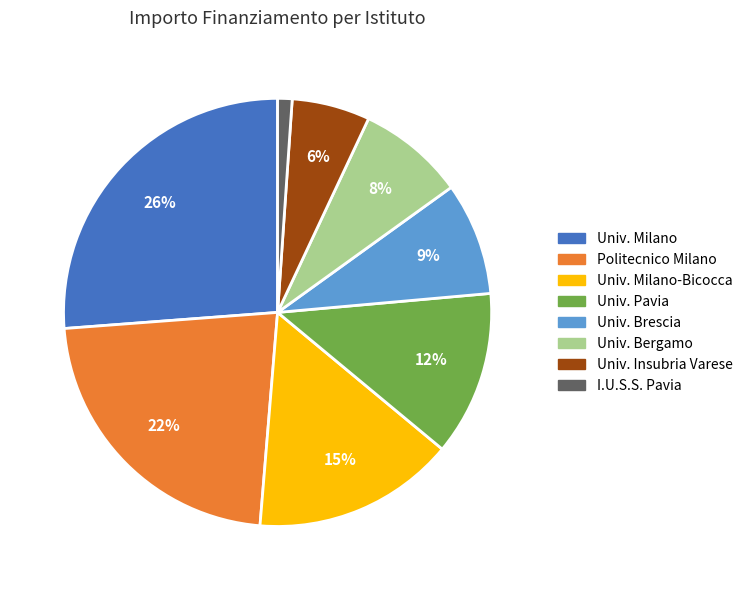

To the nearest percent, what is the average slice percentage?

12%